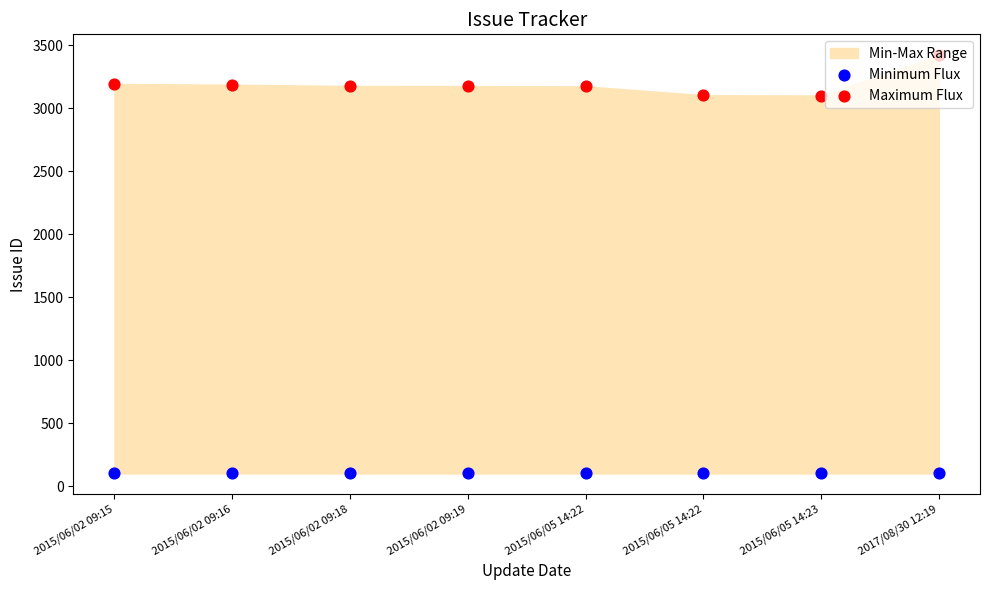

What is the total value across all series at 2015/06/05 14:23?

3200